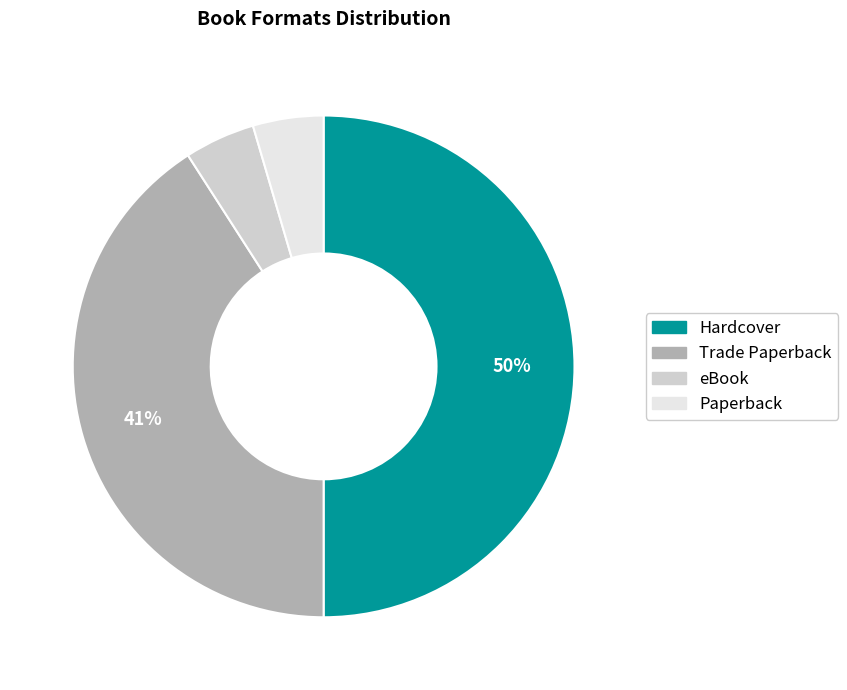

How many segments does this pie chart have?

4